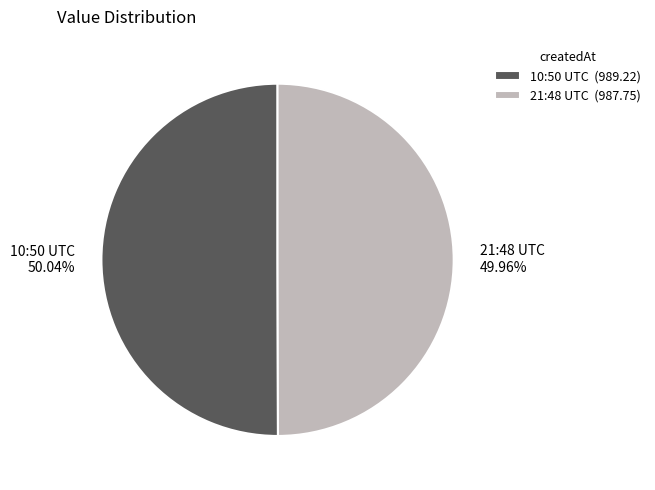

Is there any slice that represents more than half of the pie?

Yes